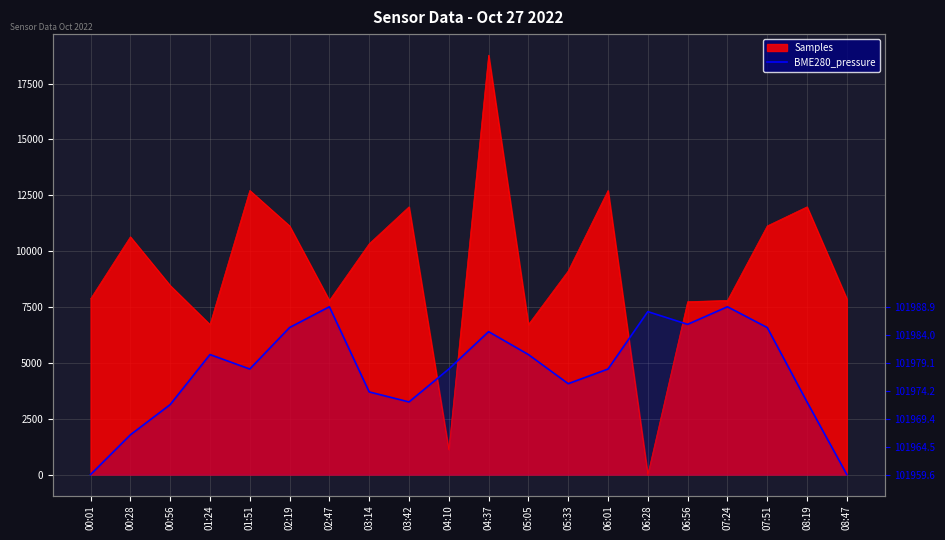

The chart shows a value of 7511.2 at 02:47. True or false?

True